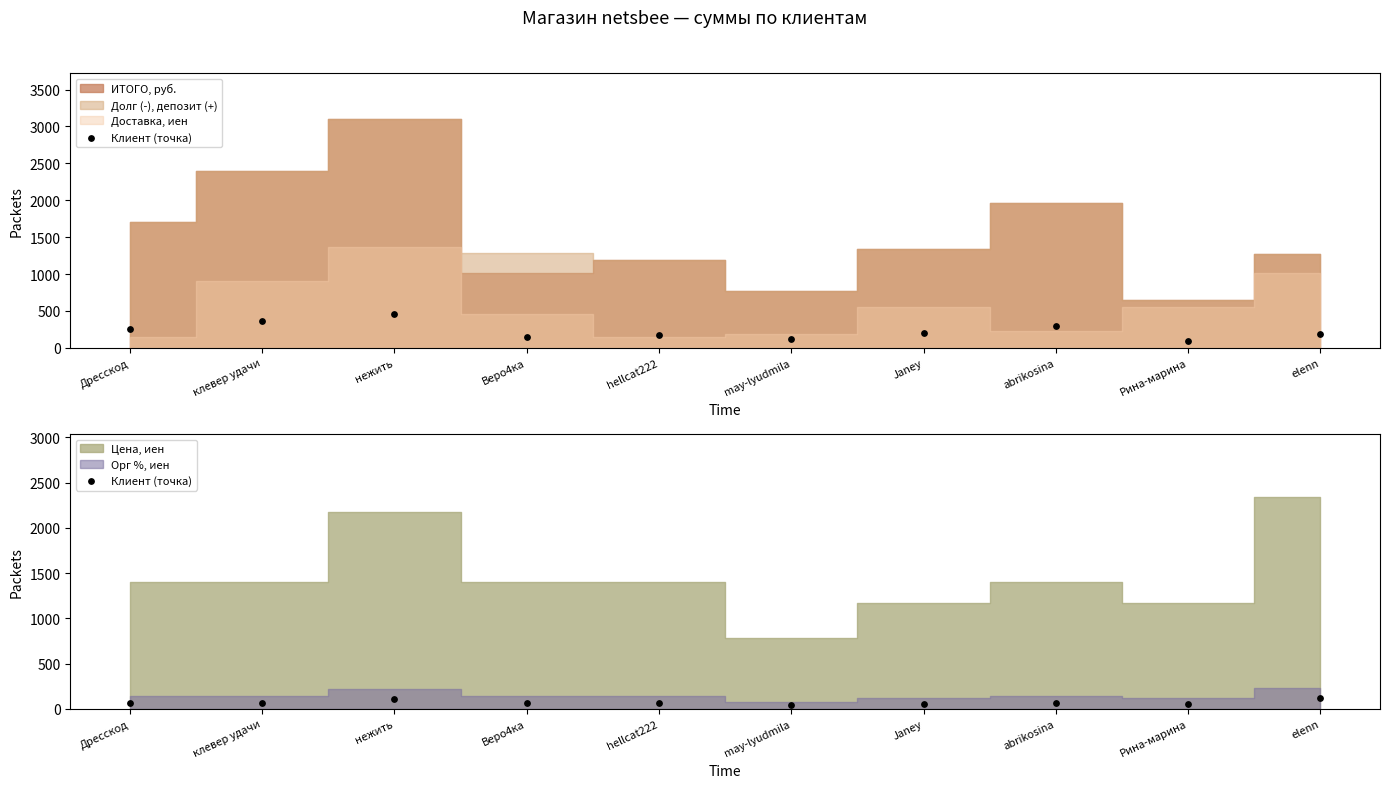

What is the change in value from Веро4ка to Janey?

-11.6